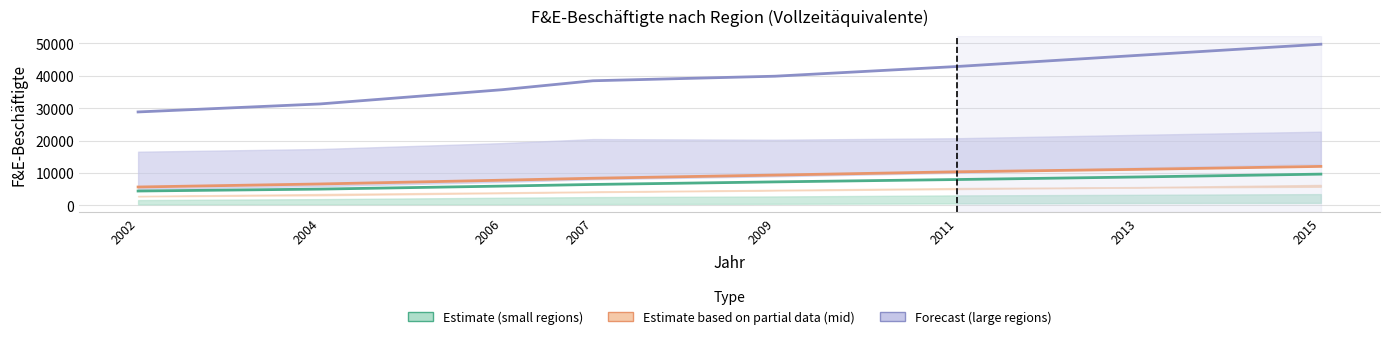

At which label is Estimate (small regions) closest to 7018?

2009